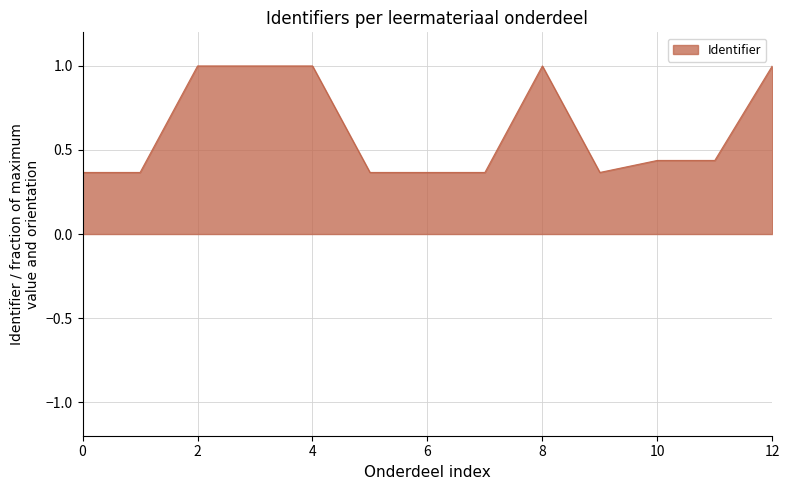

What is the greatest value displayed?

1.0